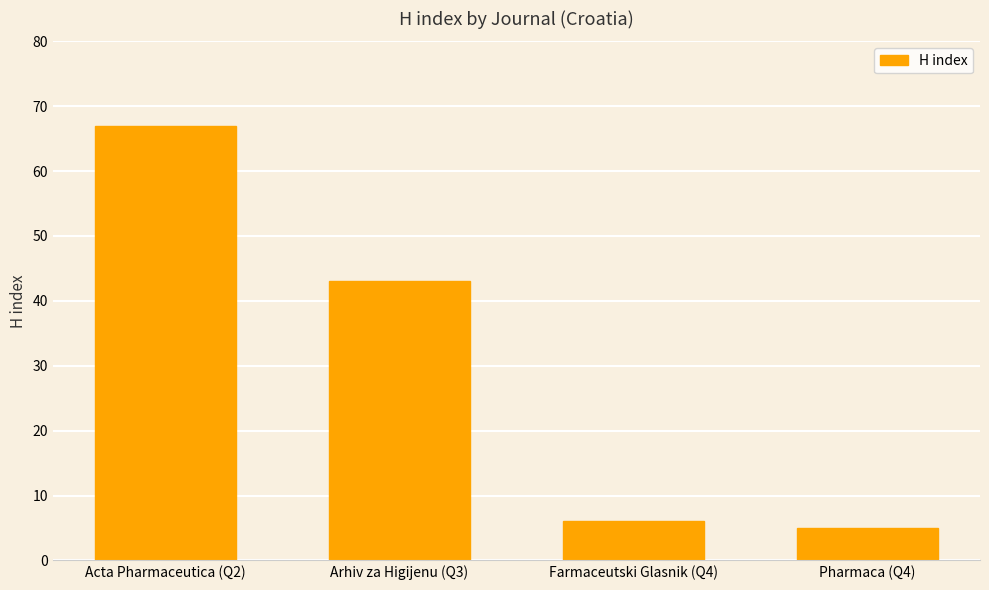

At which category does the chart reach its peak across all series?

Acta Pharmaceutica (Q2)